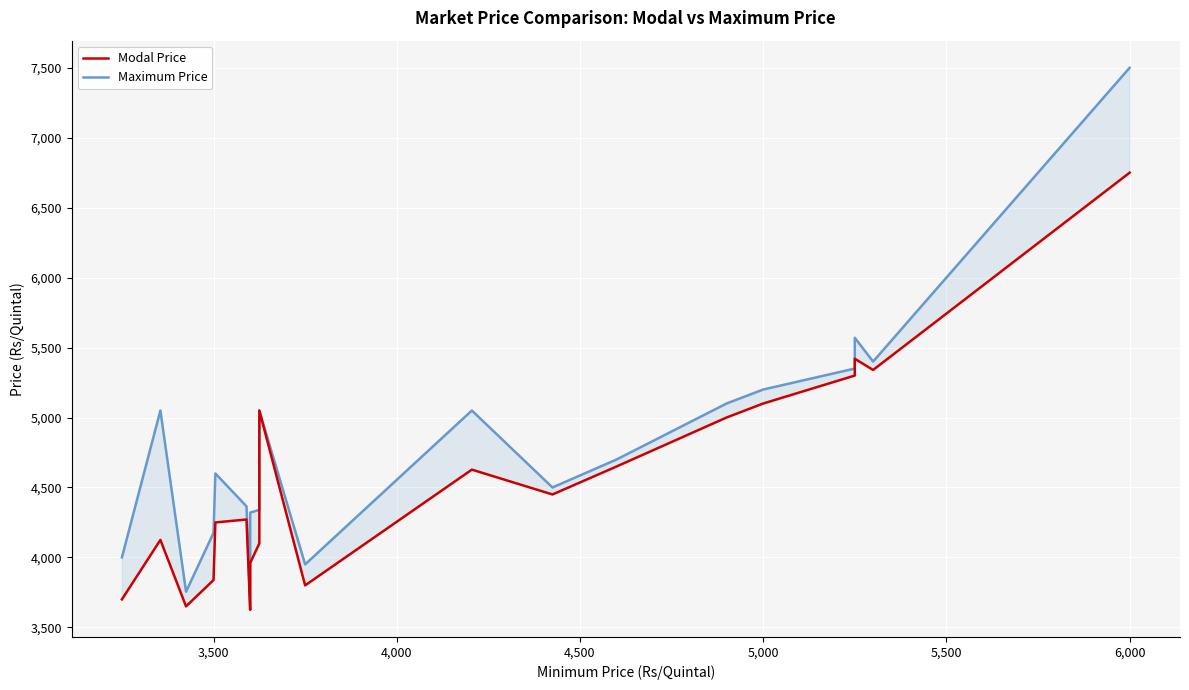

Is the value of Maximum Price at 10 greater than the value of Modal Price at 18?

No